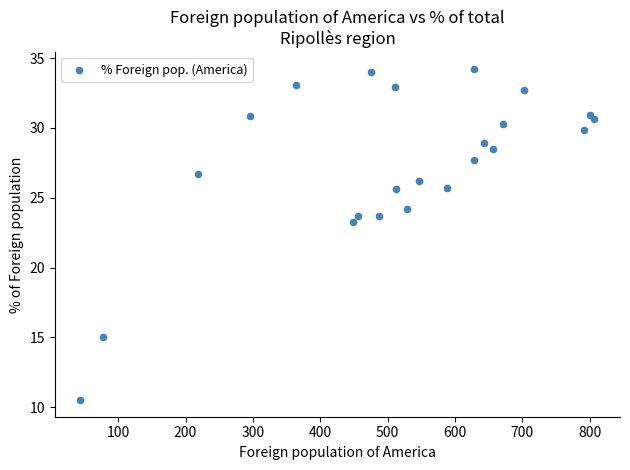

What is the range of Y values (max minus min)?

23.7